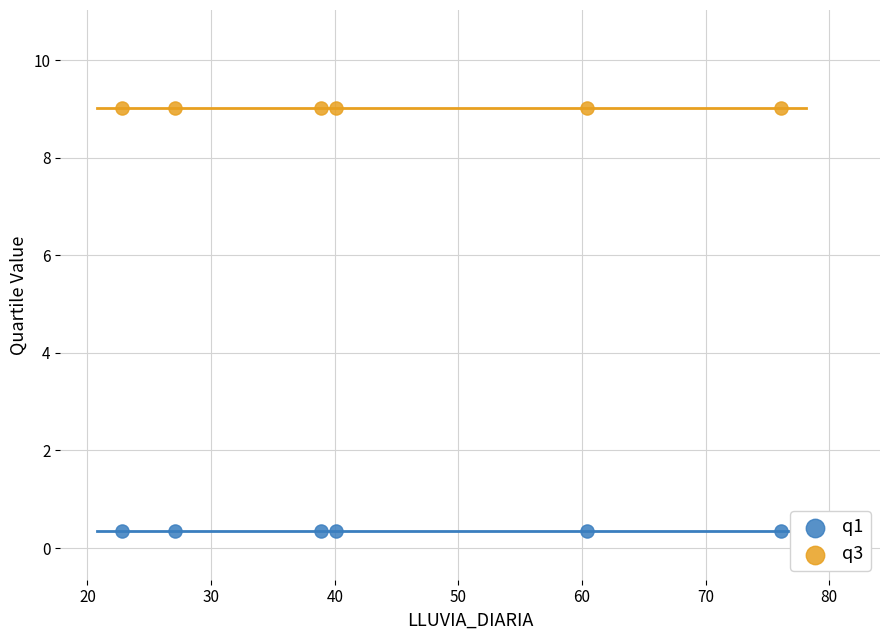

What are all the series names shown in the legend?

q1, q3